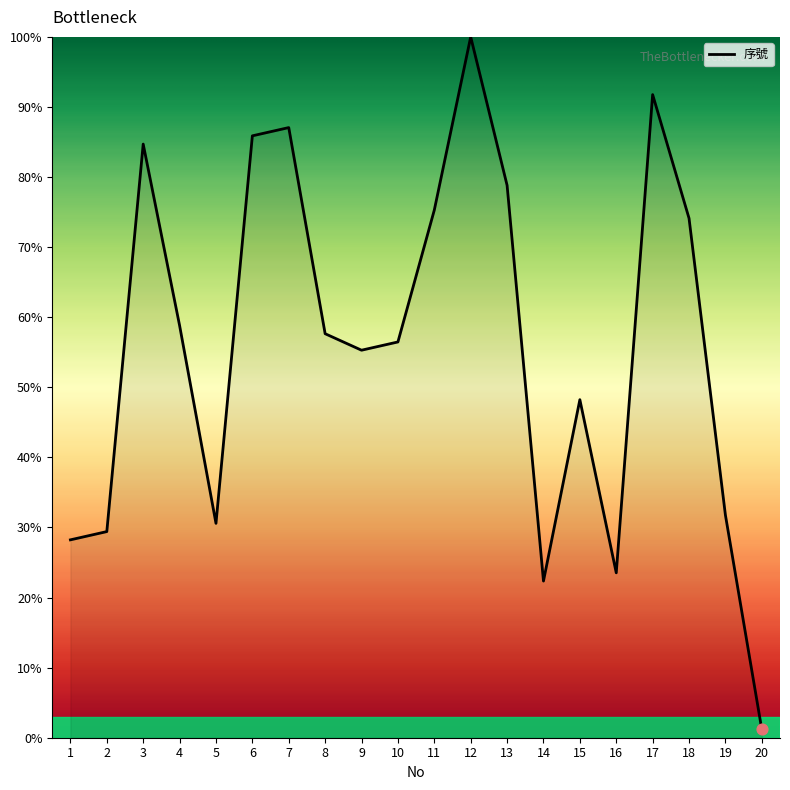

What is the change in value from 15 to 16?

-24.7